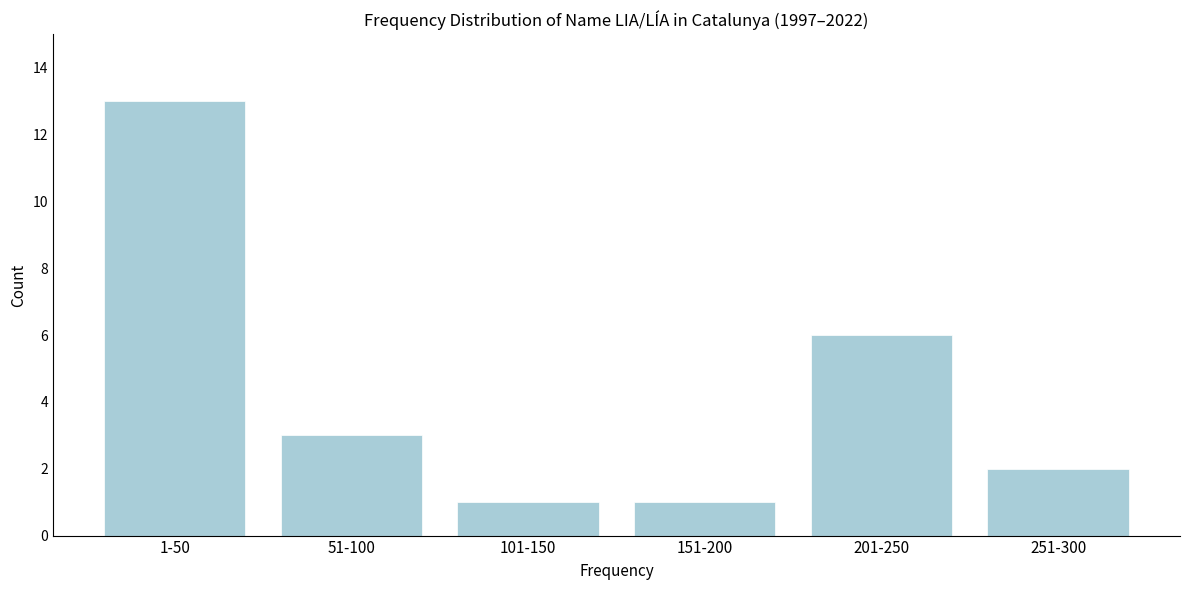

Reading left to right, list all the values displayed in this chart.

13	3	1	1	6	2